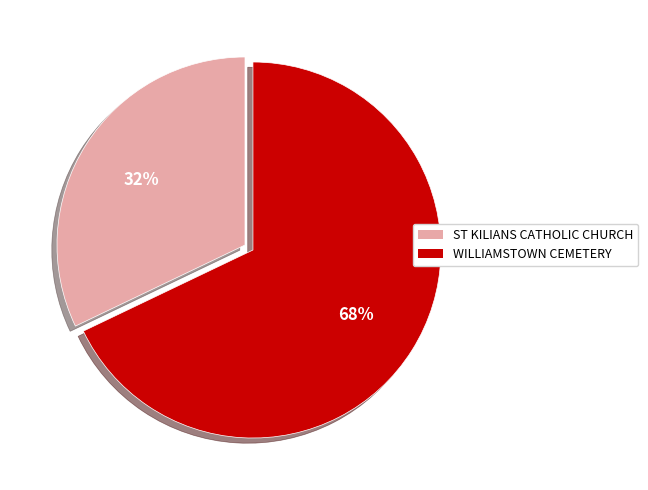

True or false: WILLIAMSTOWN CEMETERY accounts for 82% of the total.

False